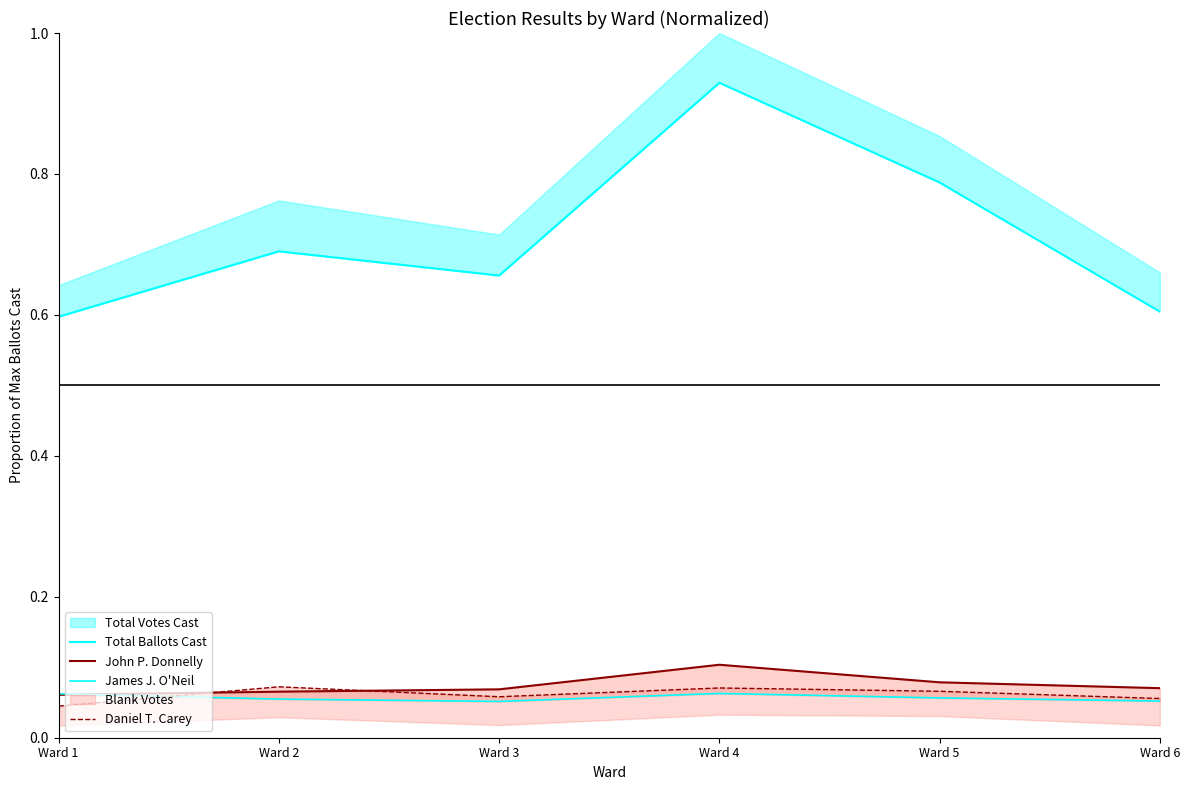

What is the greatest value displayed?

0.9